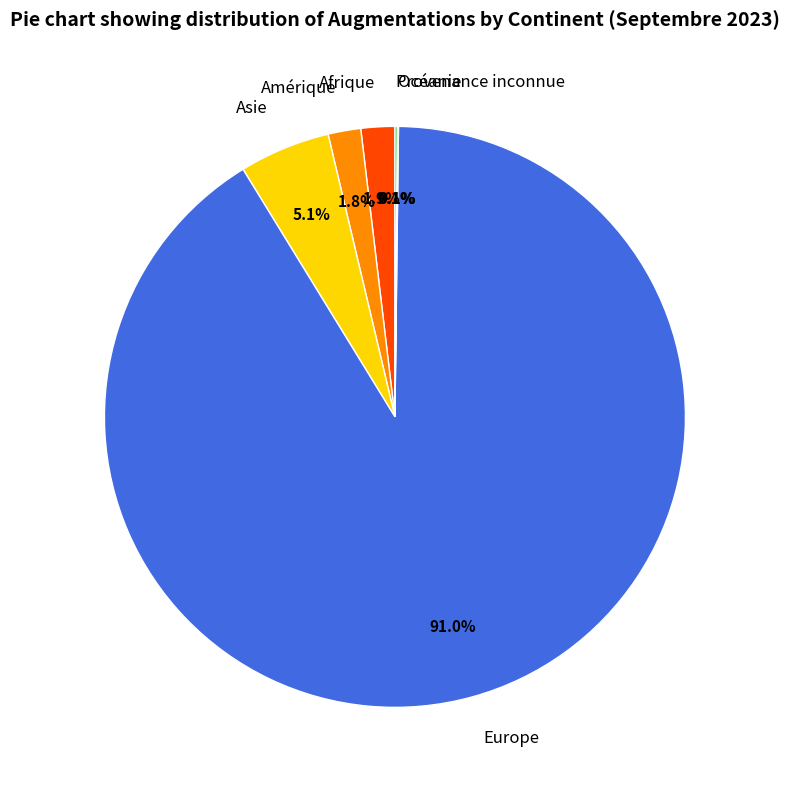

To the nearest percent, what is the average slice percentage?

17%